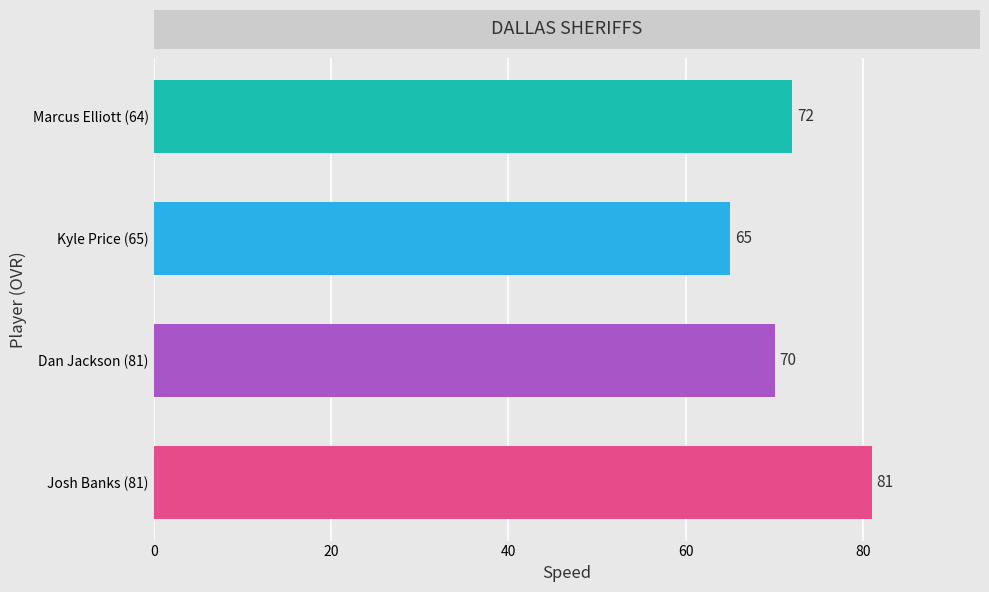

What is the difference between the maximum and second lowest values?

11